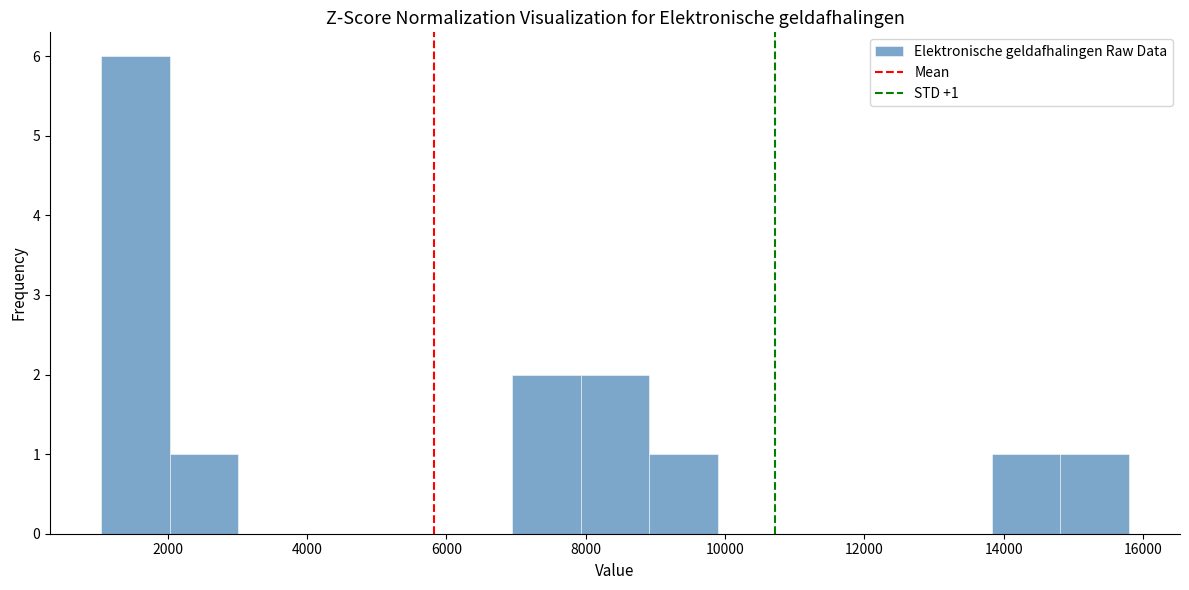

Which range on the x-axis has the tallest bar?

1000 to 2000